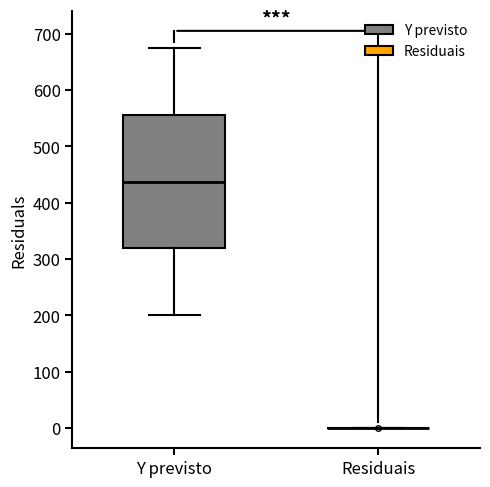

Reading left to right, transcribe this box plot: for each box, give where its median line is, the range the box spans, and where its two whiskers end, as read against the y-axis. The values are not printed on the chart, so give them approximately, as read against the axis.

Y previsto: median 440, box 320 to 560, whiskers 200 to 680
Residuais: box collapsed to a line at 0, whiskers 0 to 0